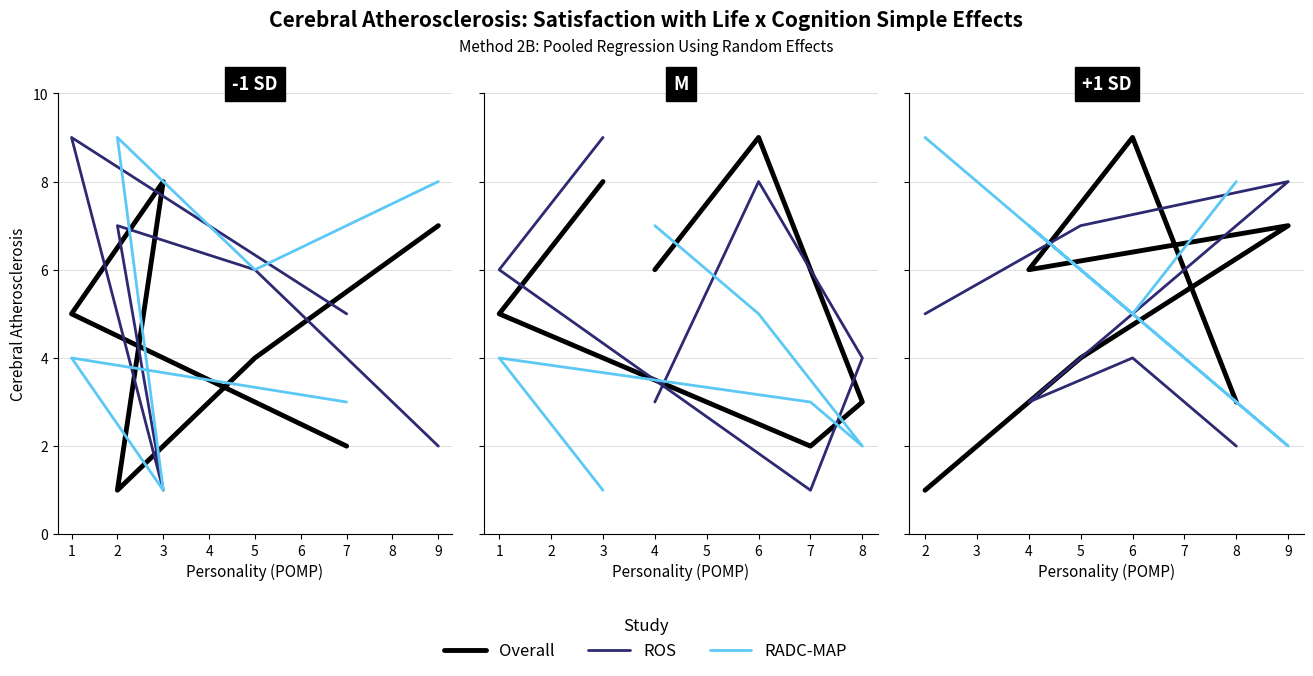

How many lines are shown in the chart?

3